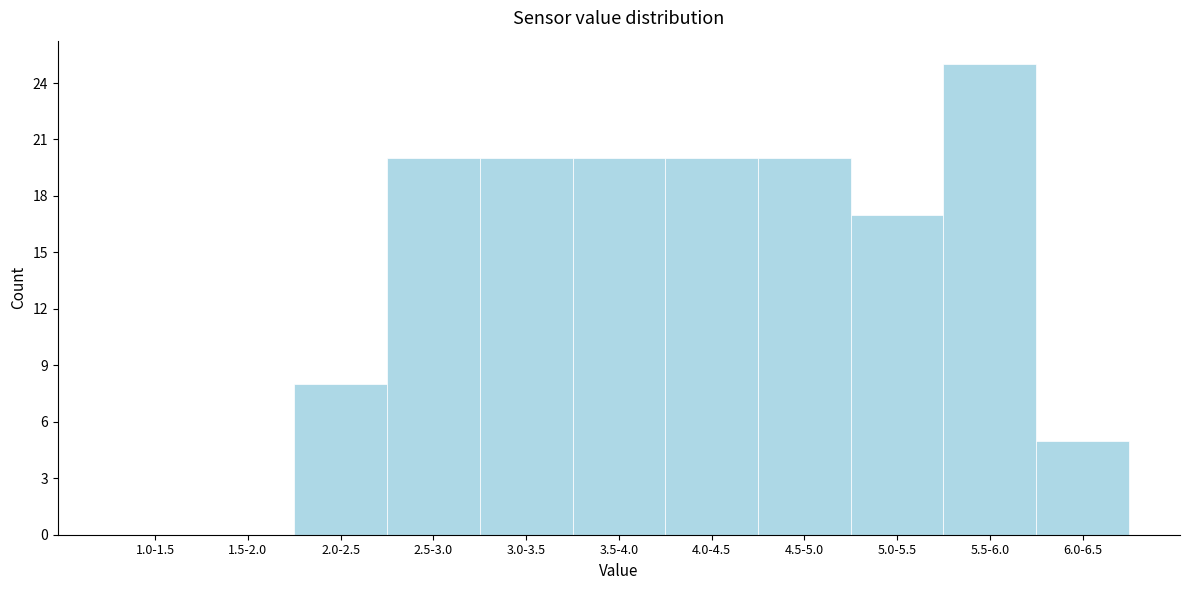

Reading left to right, what are all the values shown in this chart?

1.0-1.5=0	1.5-2.0=0	2.0-2.5=8	2.5-3.0=20	3.0-3.5=20	3.5-4.0=20	4.0-4.5=20	4.5-5.0=20	5.0-5.5=17	5.5-6.0=25	6.0-6.5=5